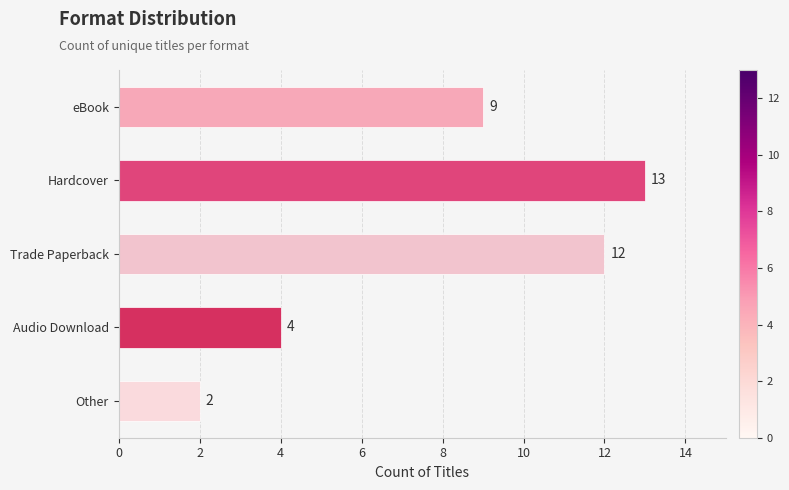

Which label corresponds to the smallest value in the chart?

Other